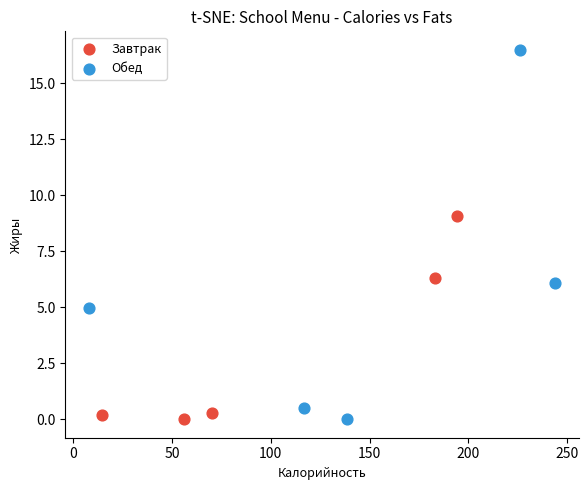

Which series contains the highest Y value?

Обед